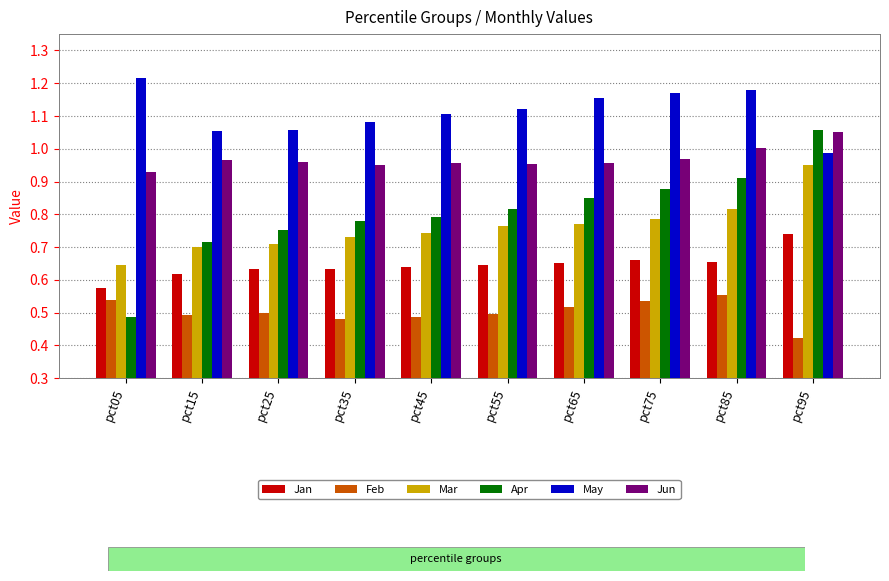

Is it true that Mar equals 0.8 at pct65?

True